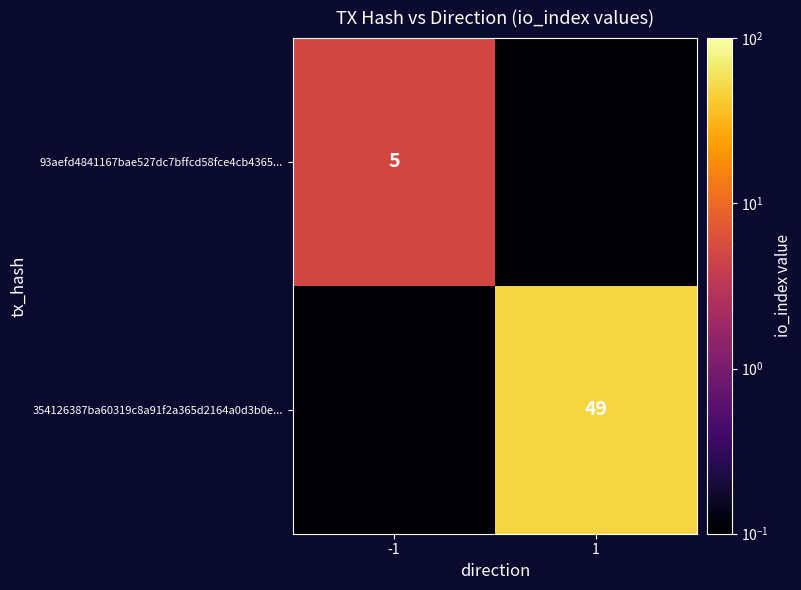

True or false: 354126387ba60319c8a91f2a365d2164a0d3b0e... has a value of 29.0 at 1.

False